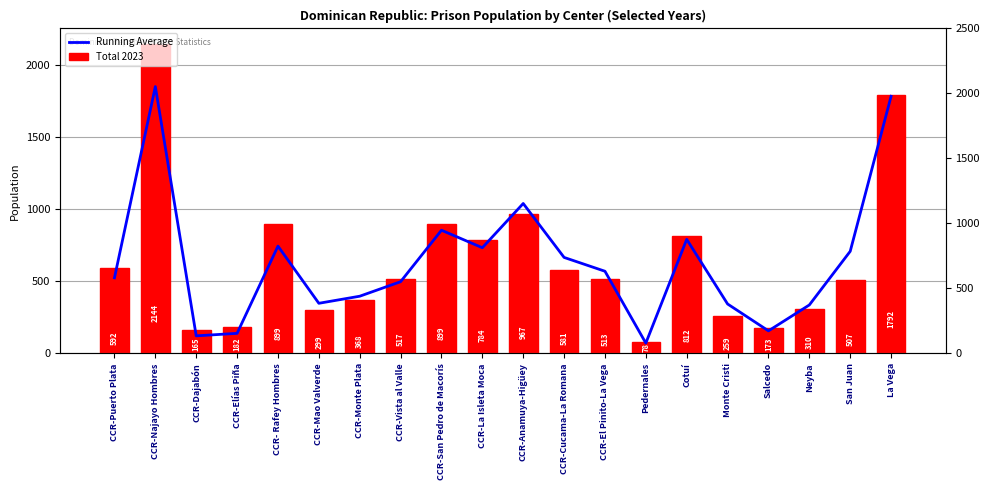

Which series has the largest range (max minus min)?

Total 2023